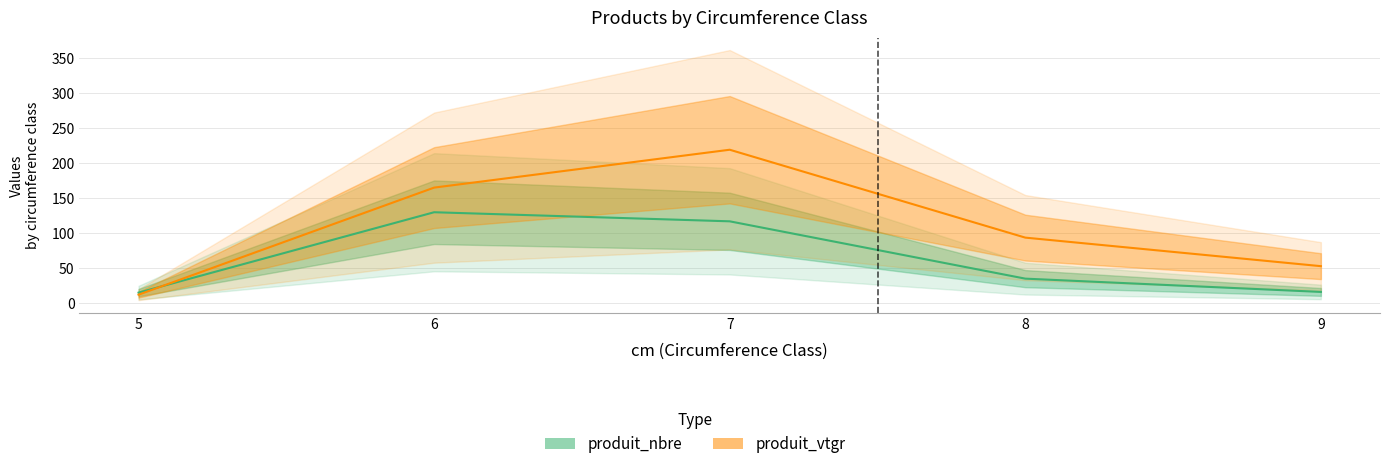

What is the value of the produit_vtgr point at the 3rd from the left?

219.4